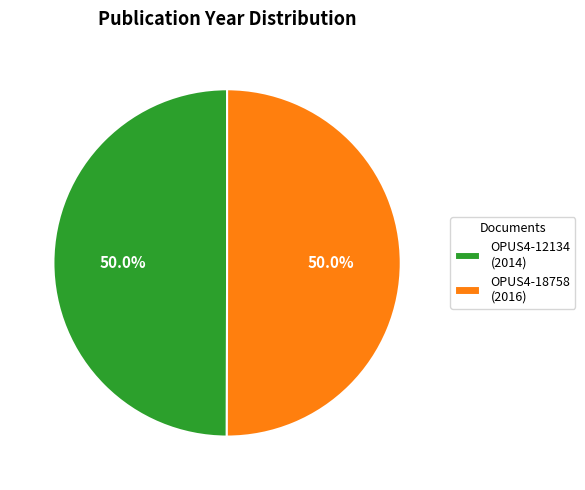

How many segments does this pie chart have?

2